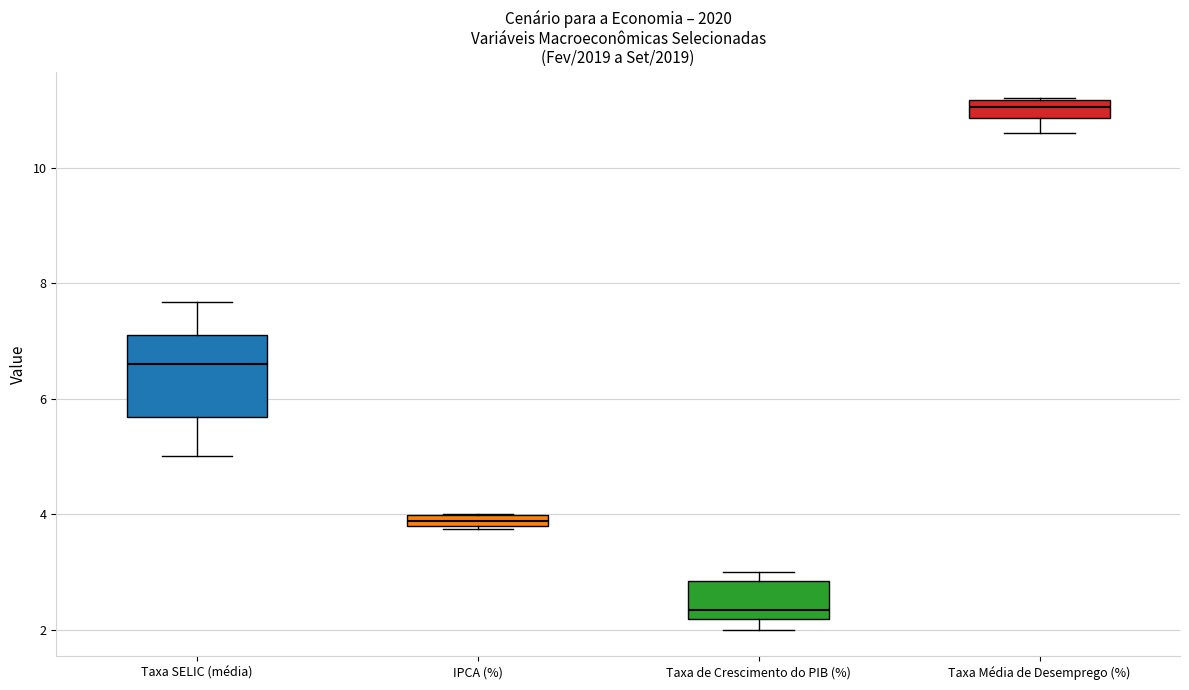

Where is the lower edge of the box for IPCA (%) on the y-axis? The values are not printed on the chart, so give them approximately, as read against the axis.

3.8